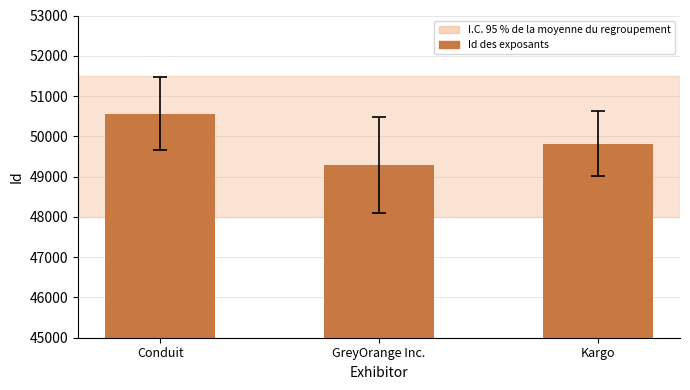

Where does the data first go above 49820?

Conduit